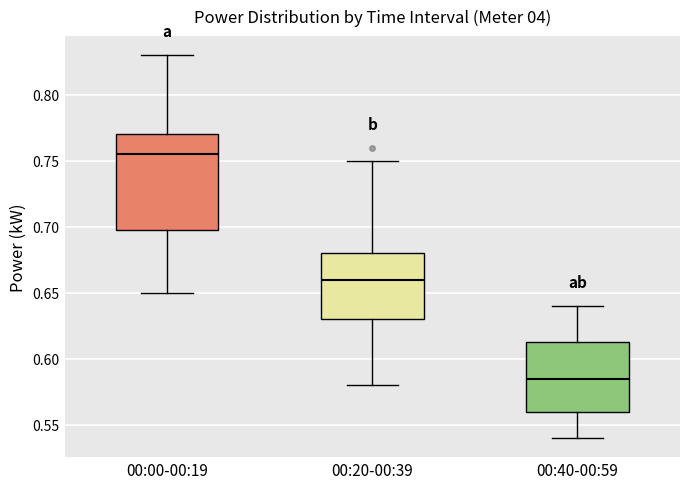

Reading left to right, transcribe this box plot: for each box, give where its median line is, the range the box spans, and where its two whiskers end, as read against the y-axis. The values are not printed on the chart, so give them approximately, as read against the axis.

00:00-00:19: median 0.755, box 0.700 to 0.770, whiskers 0.650 to 0.830
00:20-00:39: median 0.660, box 0.630 to 0.680, whiskers 0.580 to 0.750
00:40-00:59: median 0.585, box 0.560 to 0.615, whiskers 0.540 to 0.640